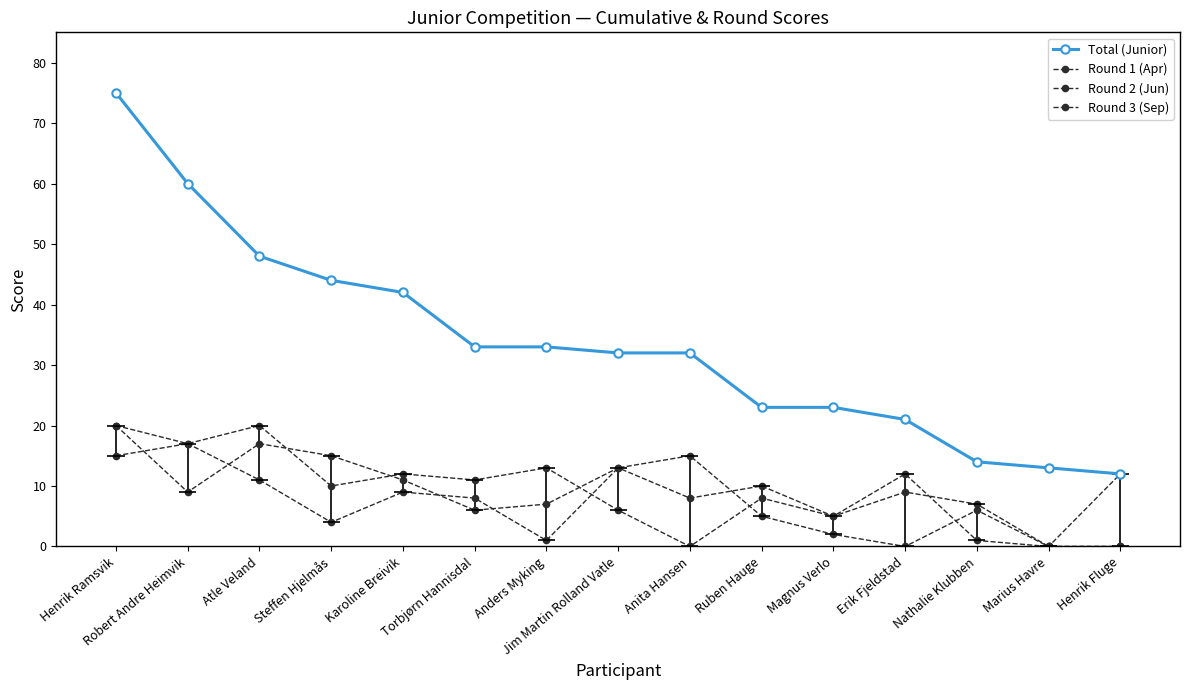

At which category is the sum across all series the highest?

Henrik Ramsvik